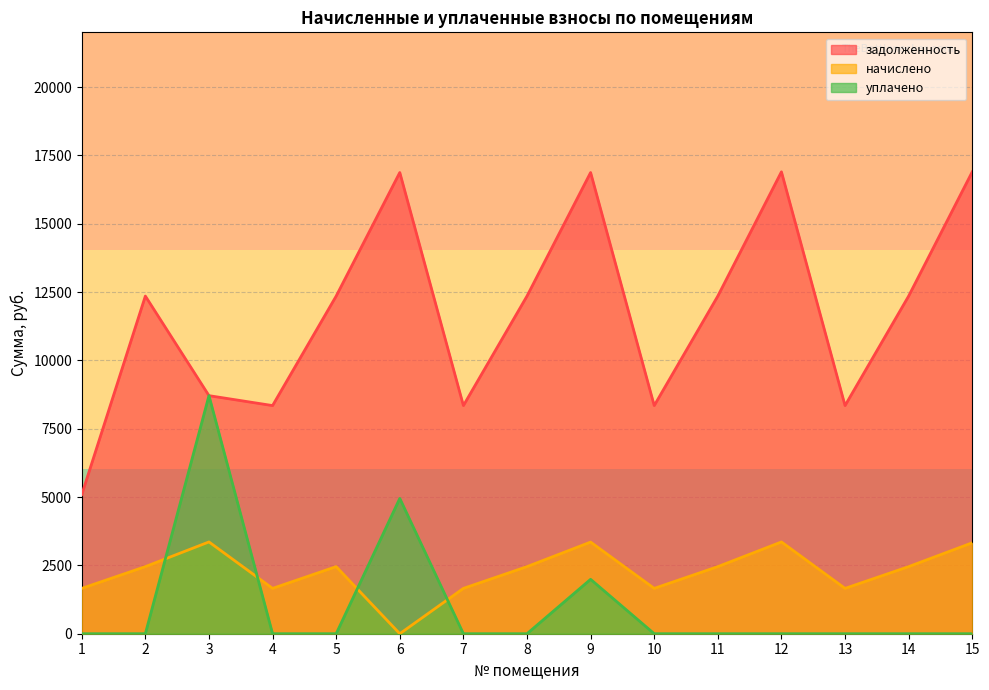

What is the average value of the уплачено series?

1043.3